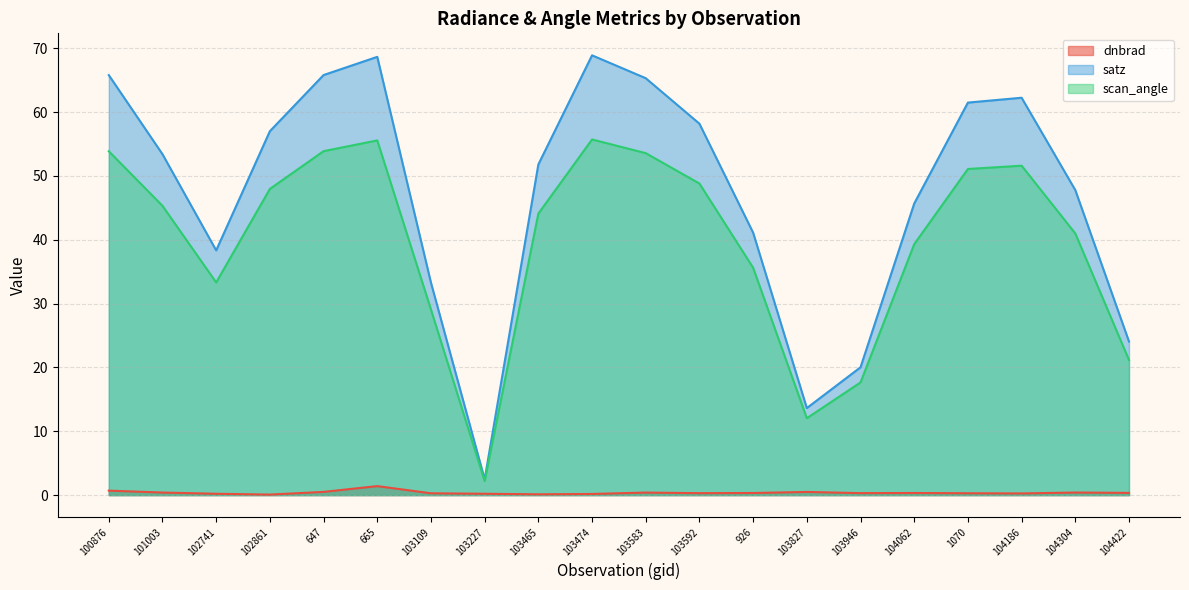

Between 101003 and 102861, which series saw the biggest shift?

satz